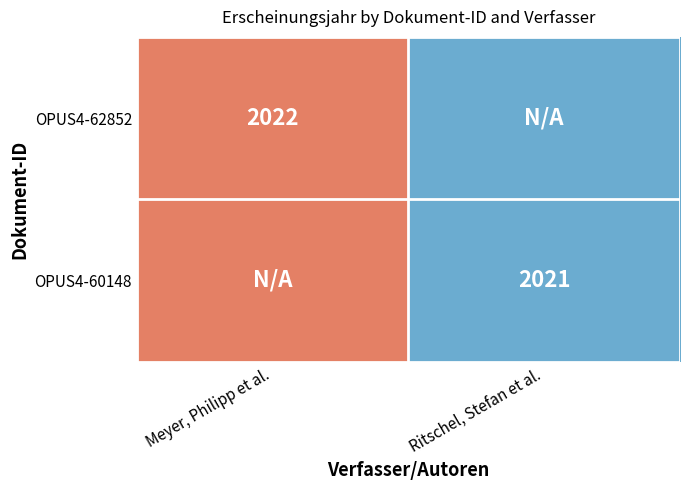

The OPUS4-62852 series shows 2022 at Meyer, Philipp et al.. True or false?

True